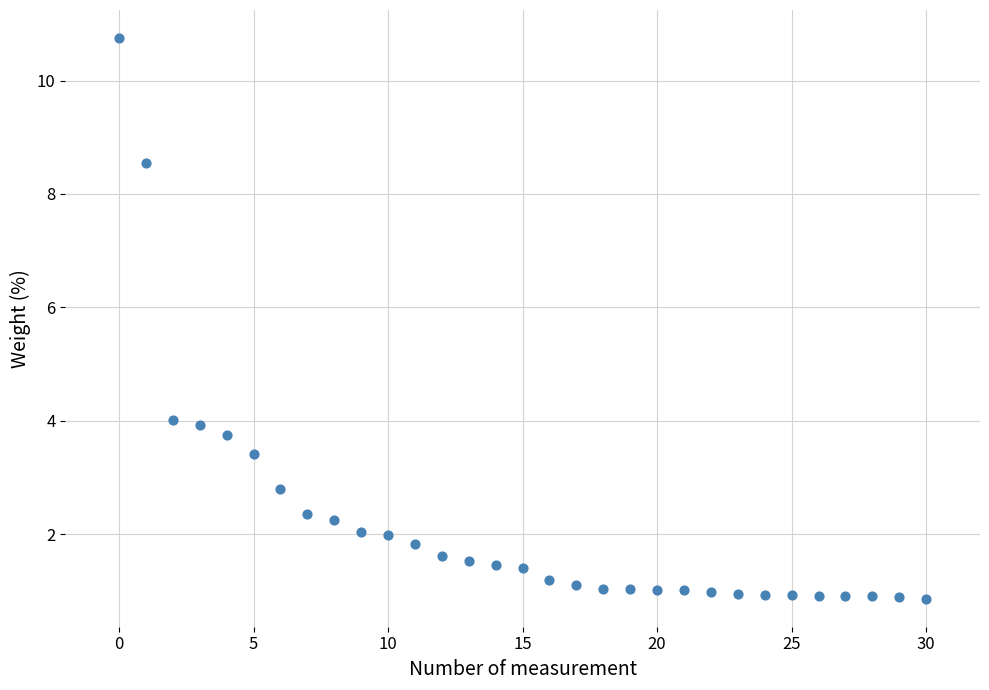

What is the range of Y values (max minus min)?

9.9